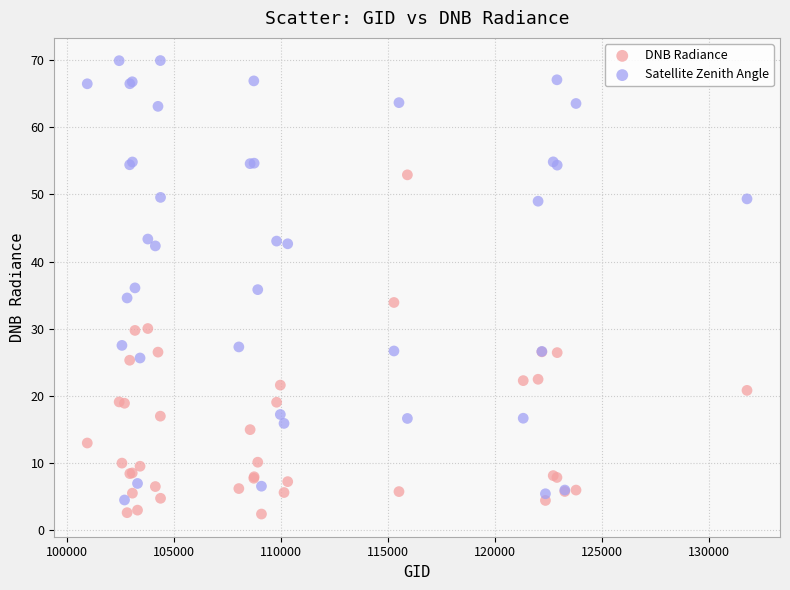

What are all the series names shown in the legend?

DNB Radiance, Satellite Zenith Angle